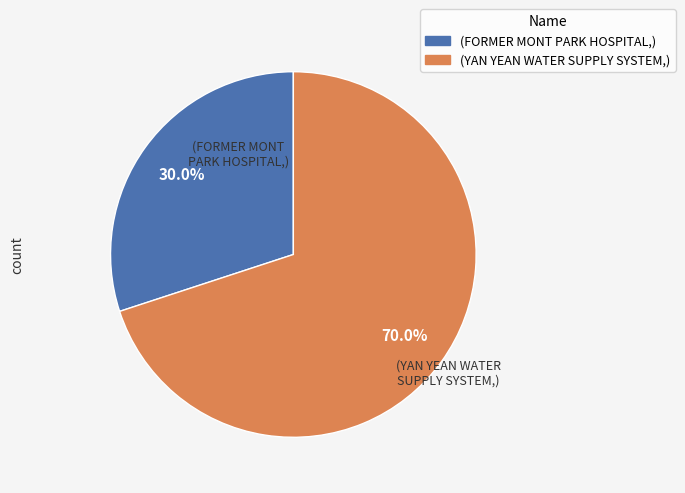

Is there any slice that represents more than half of the pie?

Yes